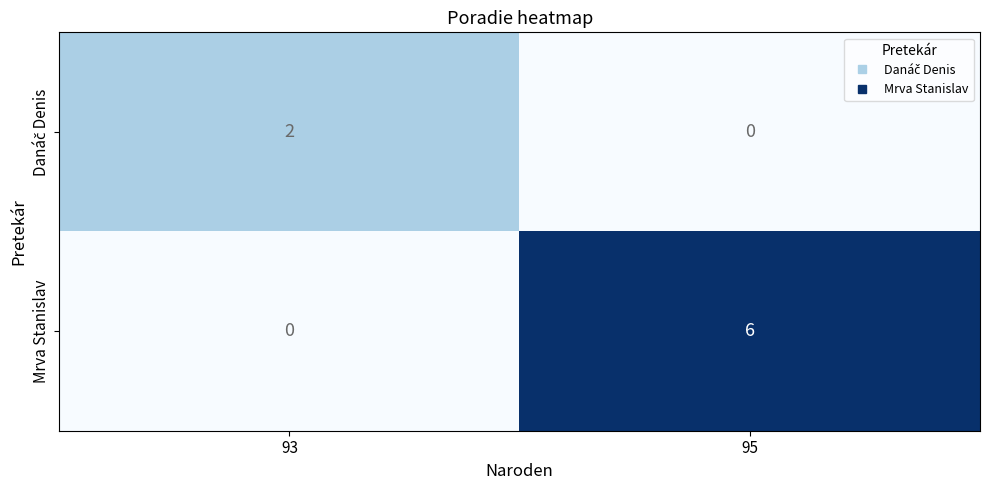

How many categories are shown in the chart?

2